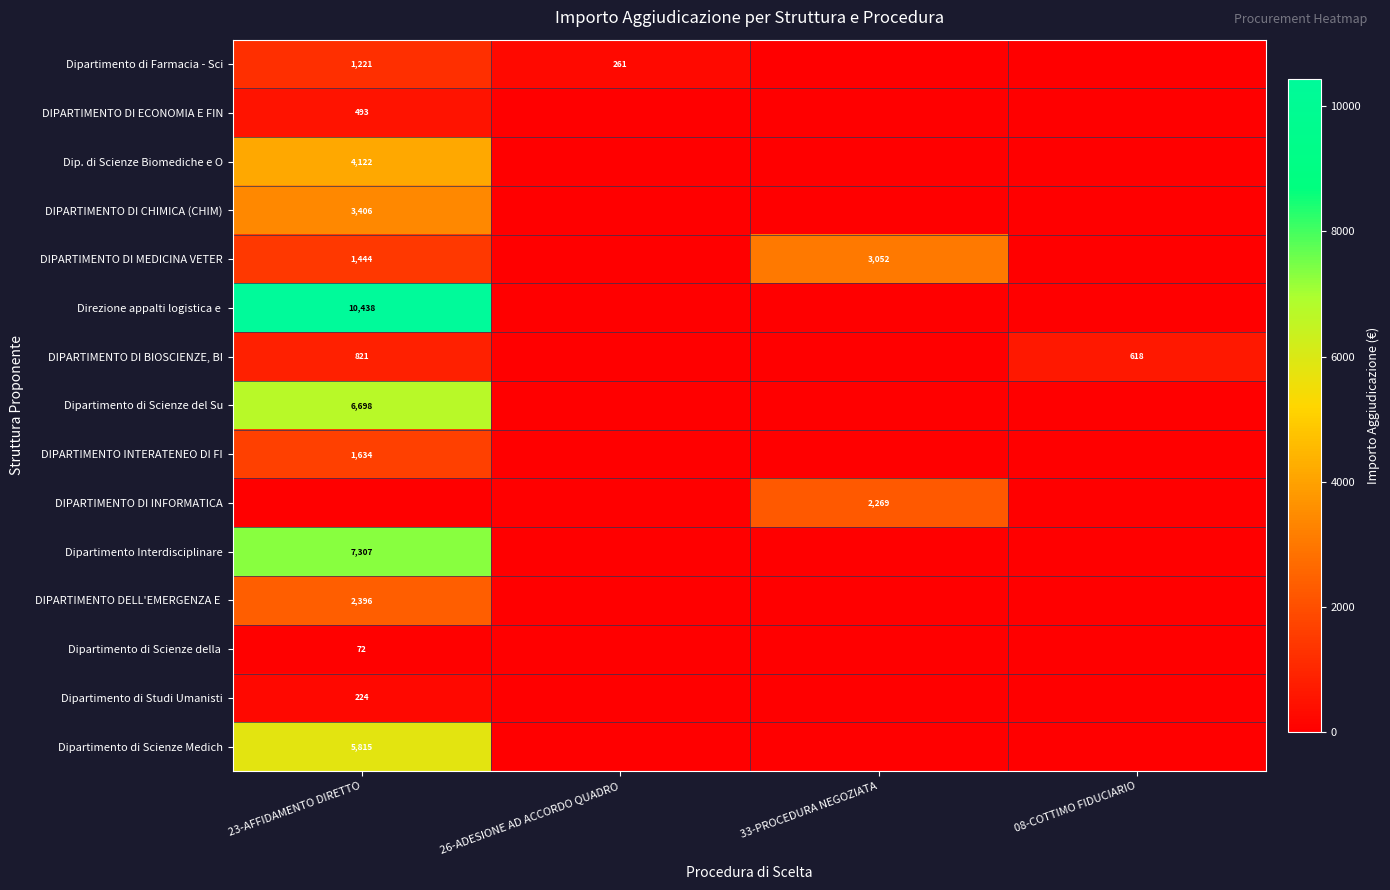

How many categories are shown in the chart?

4